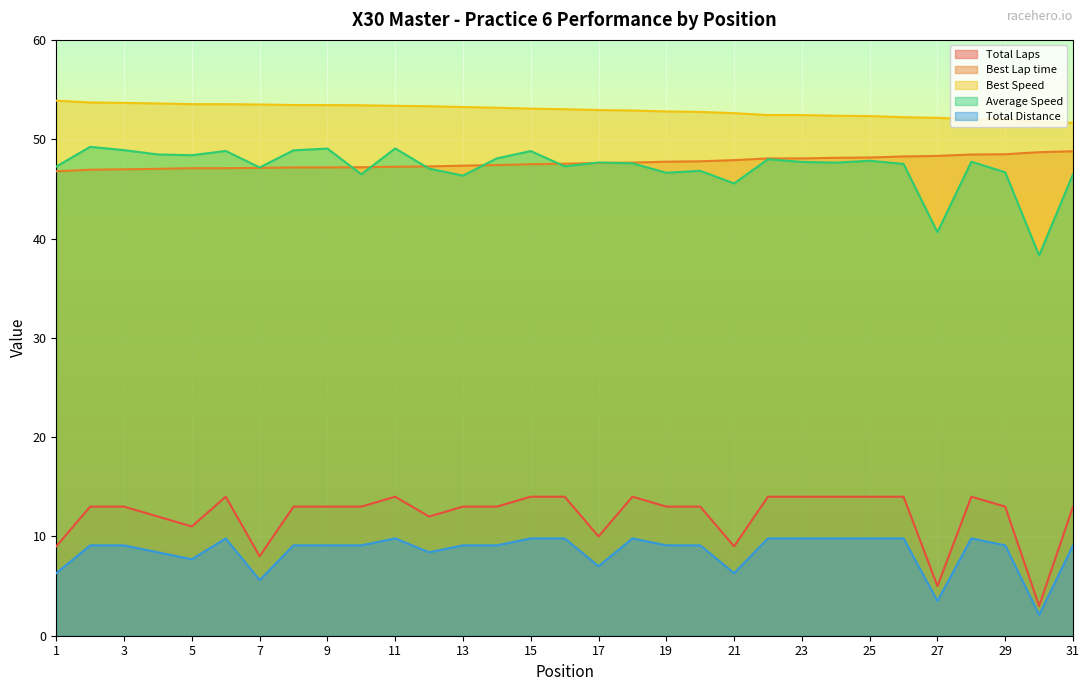

Reading right to left, list all the values displayed in this chart.

Total Laps: 13.0	3.0	13.0	14.0	5.0	14.0	14.0	14.0	14.0	14.0	9.0	13.0	13.0	14.0	10.0	14.0	14.0	13.0	13.0	12.0	14.0	13.0	13.0	13.0	8.0	14.0	11.0	12.0	13.0	13.0	9.0
Best Lap time: 48.8	48.7	48.5	48.5	48.3	48.3	48.2	48.1	48.1	48.1	47.9	47.8	47.7	47.6	47.6	47.5	47.5	47.4	47.3	47.3	47.2	47.2	47.2	47.2	47.1	47.1	47.1	47.0	47.0	46.9	46.8
Best Speed: 51.7	51.8	52.0	52.0	52.2	52.2	52.3	52.4	52.4	52.4	52.6	52.7	52.8	52.9	52.9	53.0	53.1	53.2	53.2	53.3	53.4	53.4	53.4	53.4	53.5	53.5	53.5	53.6	53.7	53.7	53.9
Average Speed: 46.5	38.3	46.7	47.7	40.6	47.5	47.8	47.6	47.7	48.0	45.5	46.8	46.6	47.6	47.7	47.3	48.8	48.1	46.3	47.0	49.1	46.5	49.1	48.9	47.2	48.8	48.4	48.5	48.9	49.2	47.2
Total Distance: 9.1	2.1	9.1	9.8	3.5	9.8	9.8	9.8	9.8	9.8	6.3	9.1	9.1	9.8	7.0	9.8	9.8	9.1	9.1	8.4	9.8	9.1	9.1	9.1	5.6	9.8	7.7	8.4	9.1	9.1	6.3